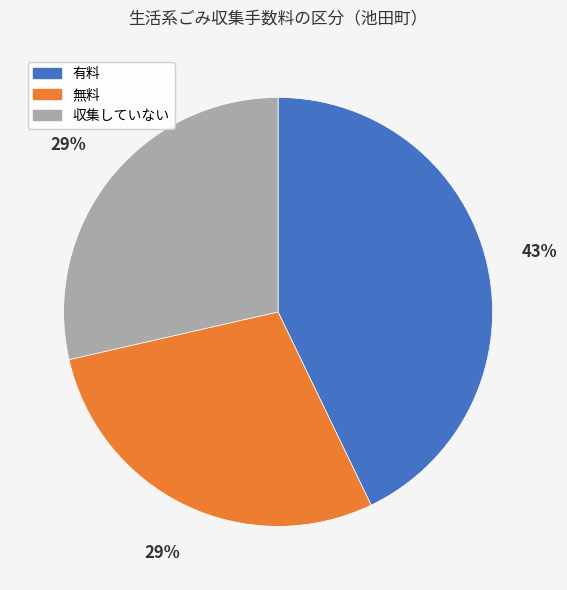

How many slices are in this pie chart?

3